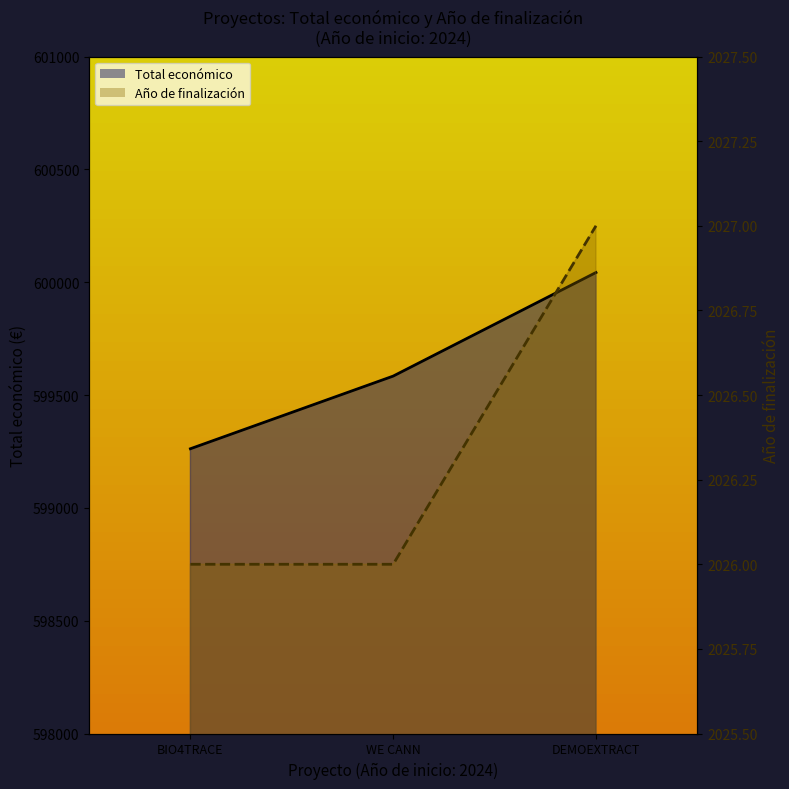

Rank the series by their average value, from lowest to highest.

Año de finalización, Total económico